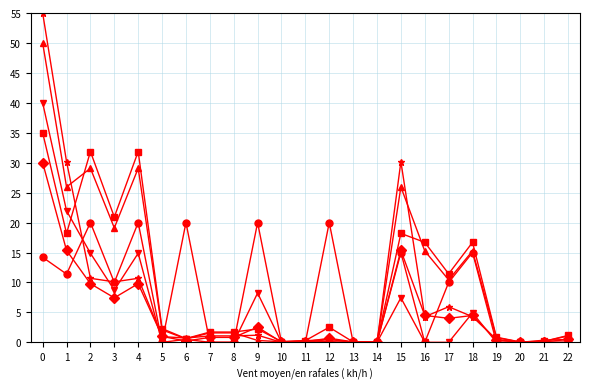

What is the greatest value displayed?

55.0